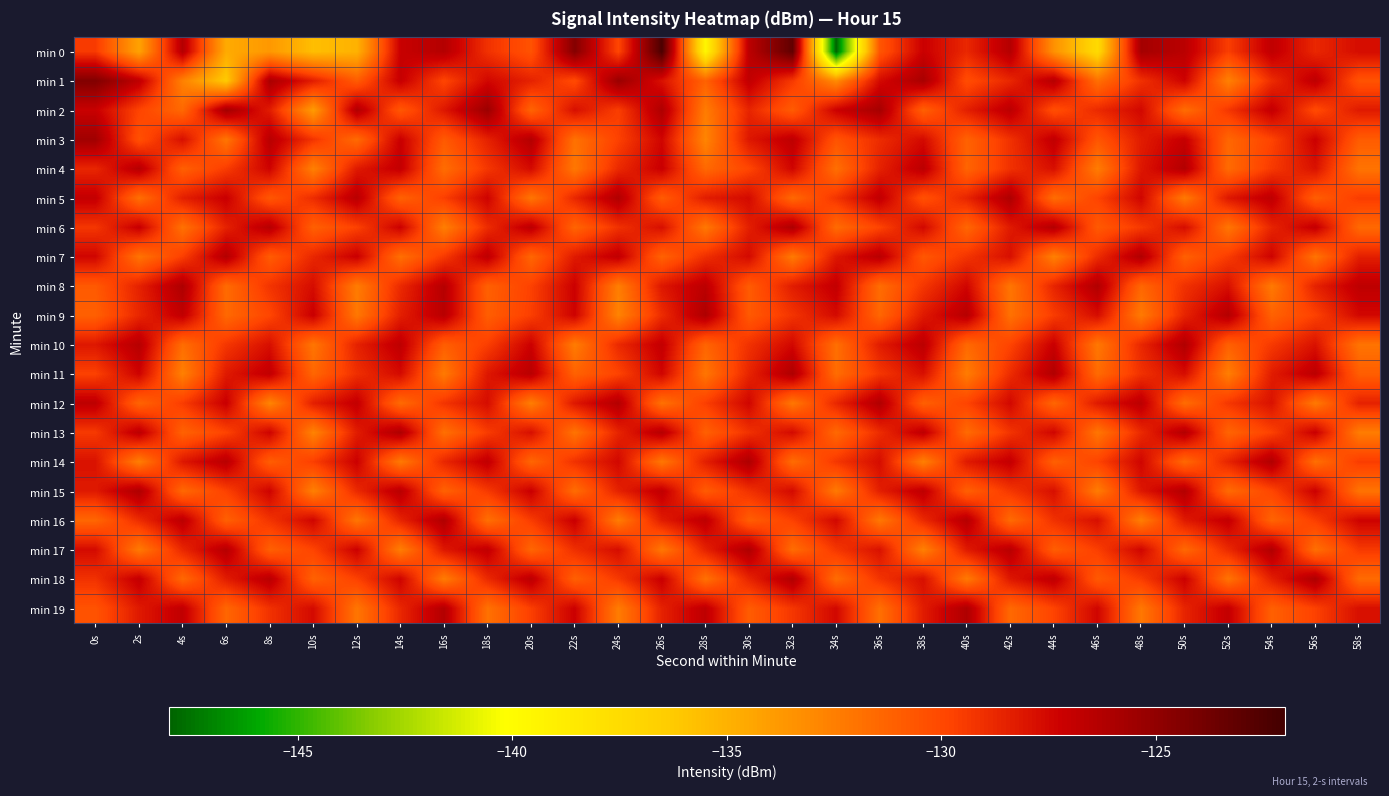

What is the difference between the highest and lowest values at 4s?

6.5